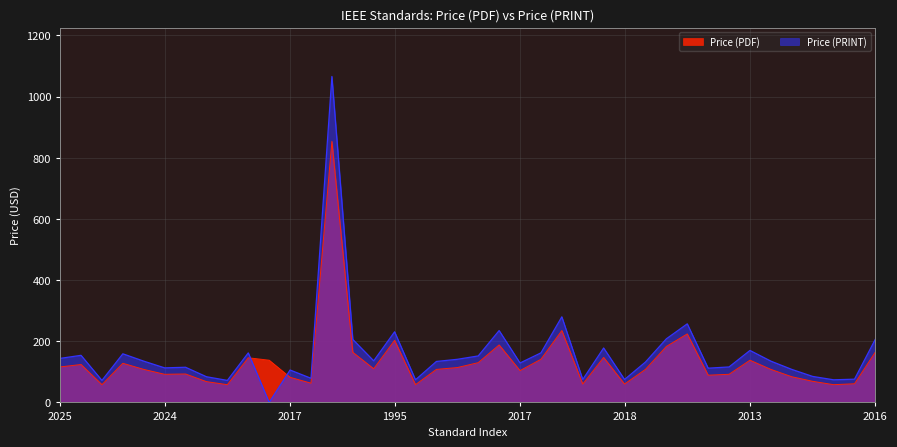

Does the chart display data point markers on the line(s)?

No